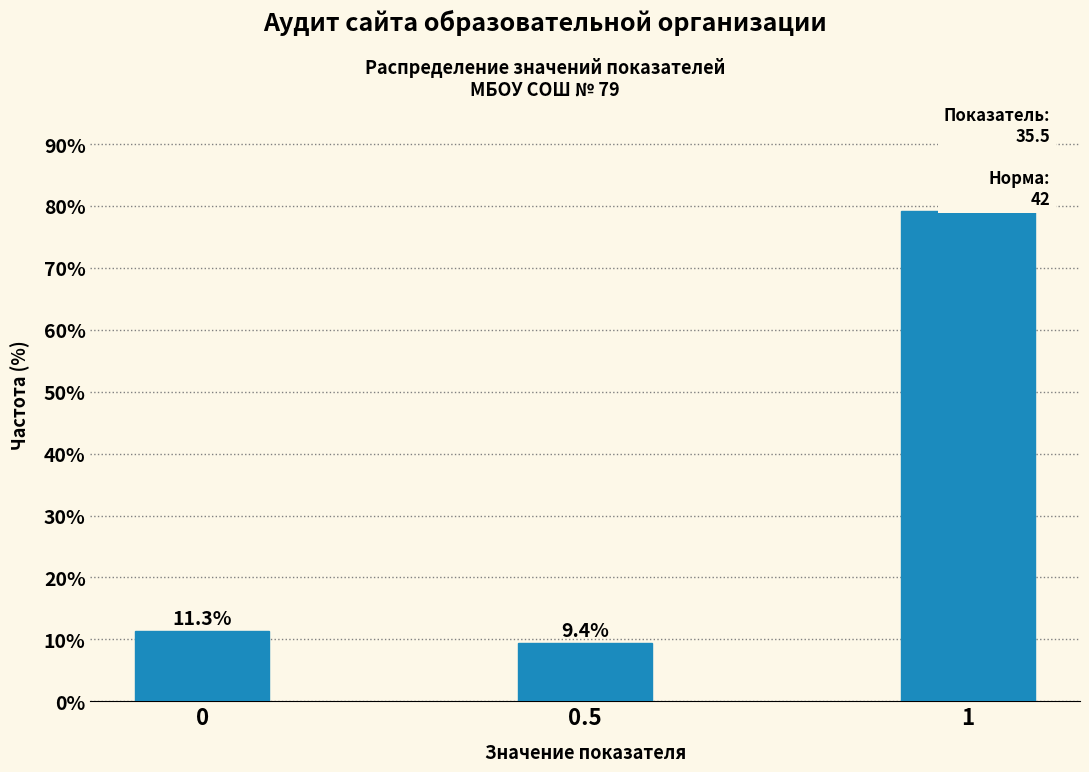

Reading left to right, what are all the values shown in this chart?

11.3	9.4	79.2